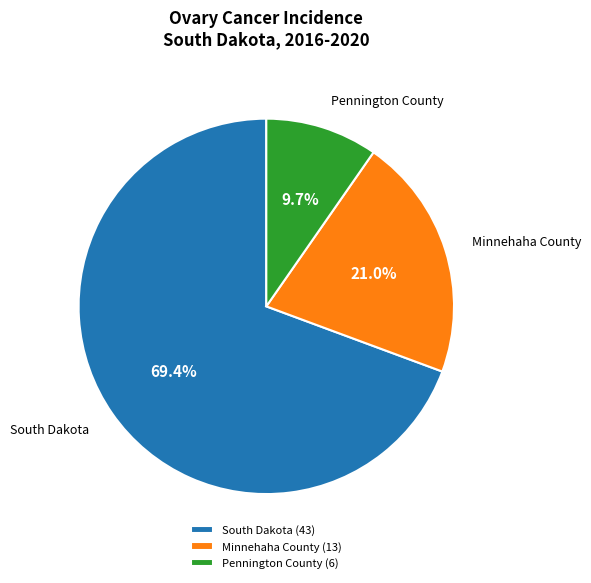

True or false: South Dakota accounts for 79% of the total.

False